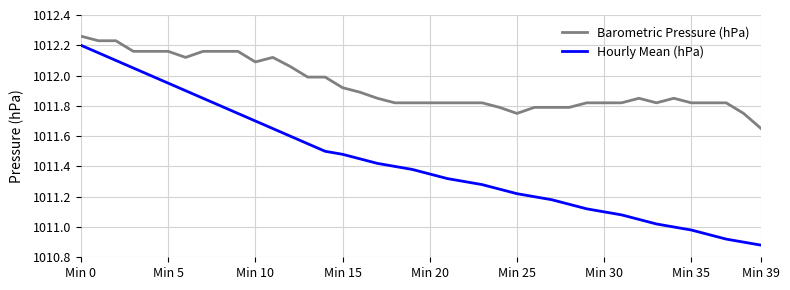

True or false: Barometric Pressure (hPa) and Hourly Mean (hPa) cross at least once.

False